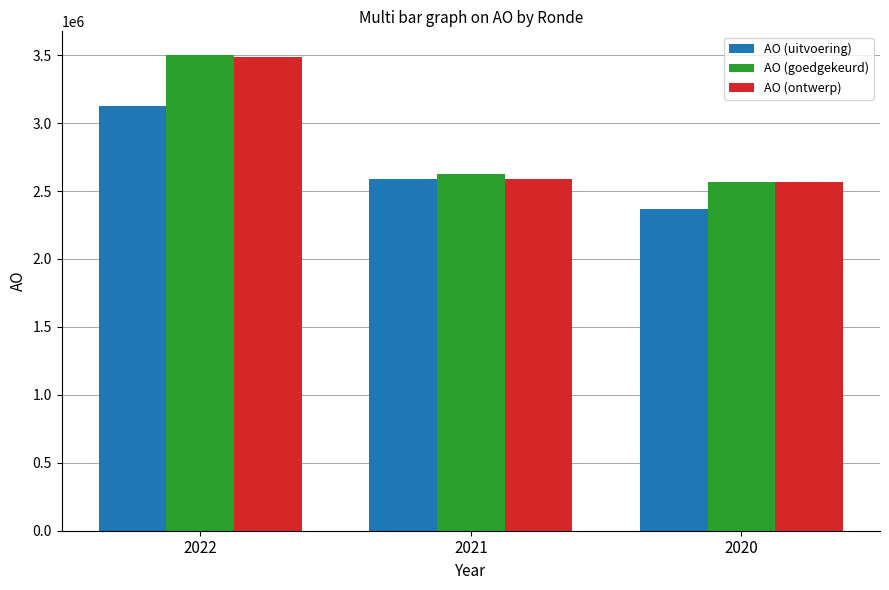

What is the difference between the maximum and minimum values in the AO (ontwerp) series?

921981